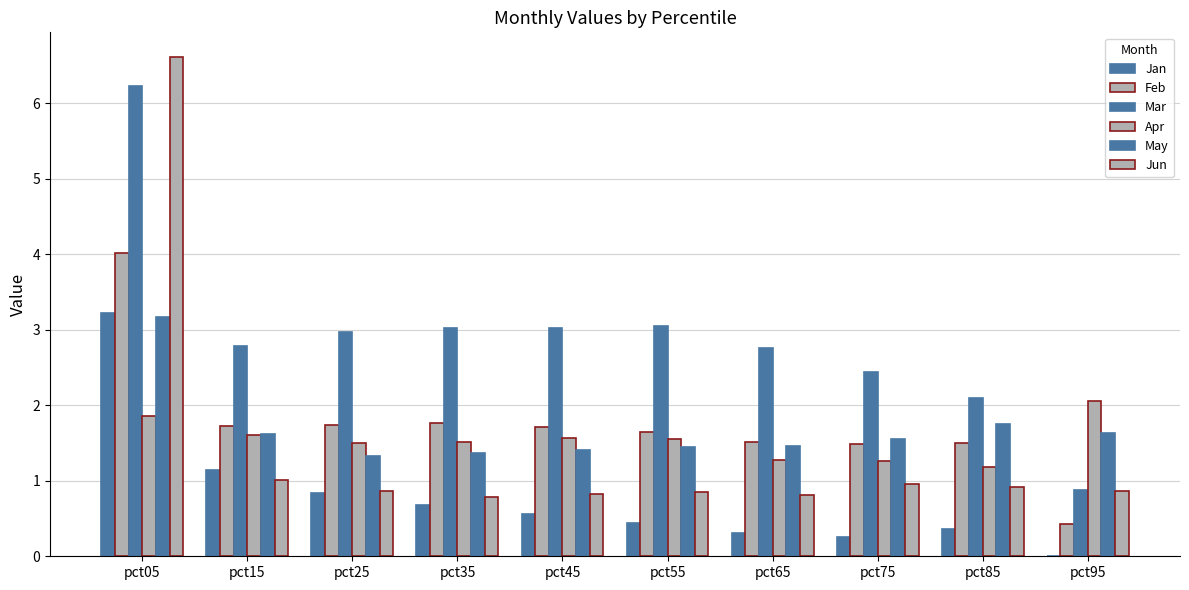

How many groups of bars are there?

10